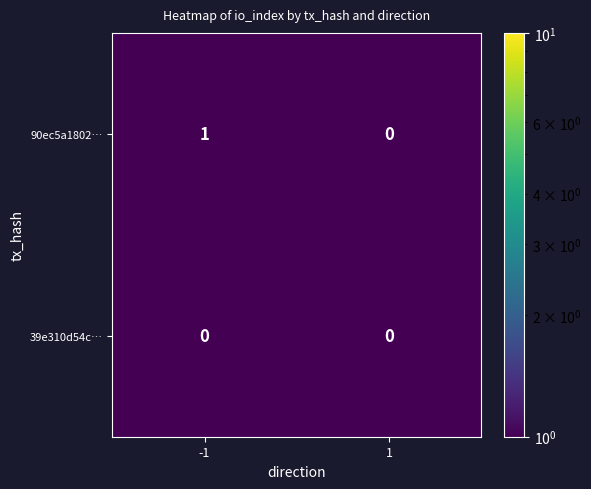

List the series in order of their overall mean, lowest first.

39e310d54c…, 90ec5a1802…